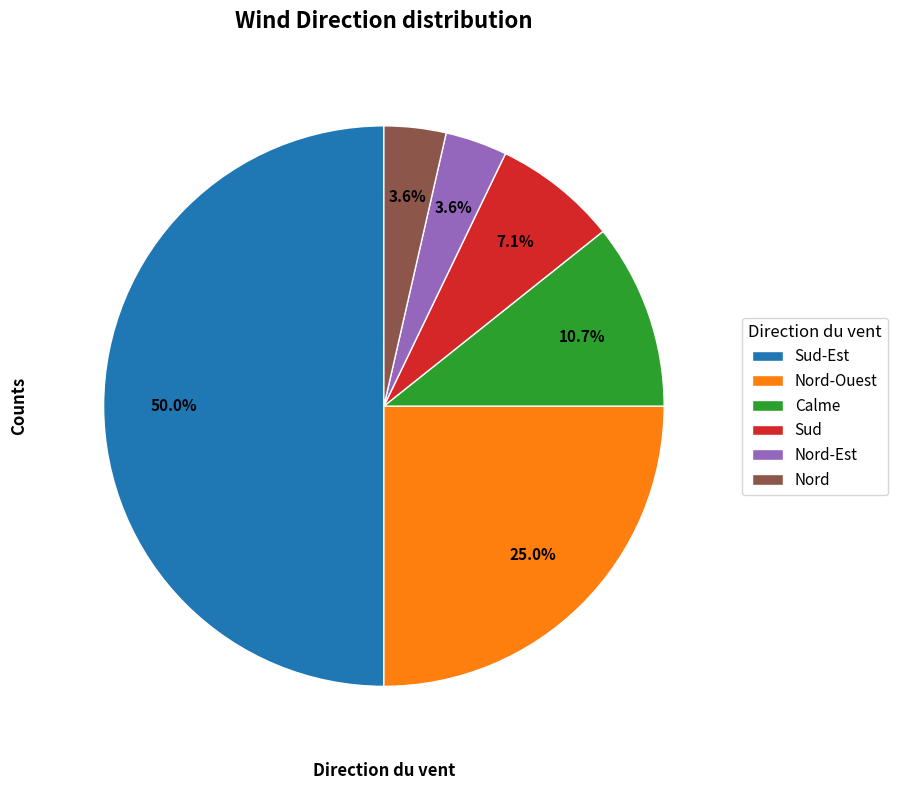

Which category has the biggest portion of the pie?

Sud-Est